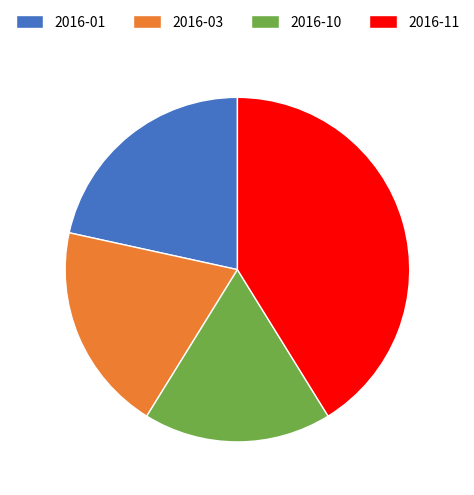

Is it true that 2016-03 is 28% of the pie?

False